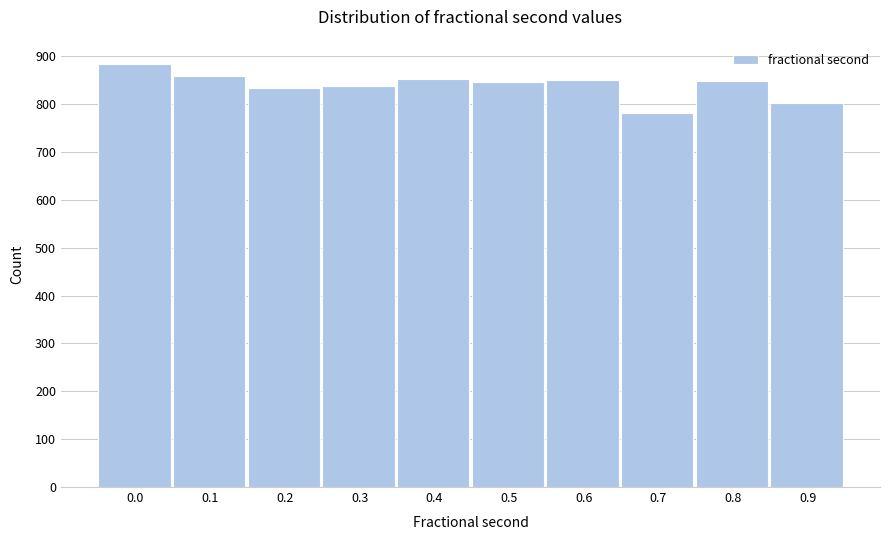

What is the difference between the maximum and second lowest values?

83